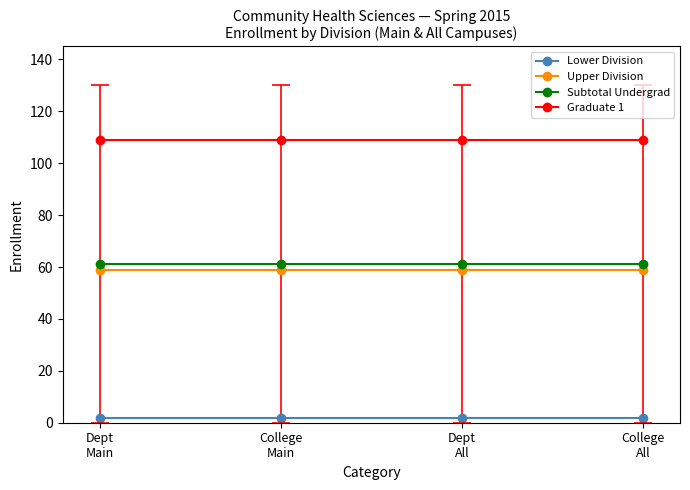

Count the number of data series in this chart.

4